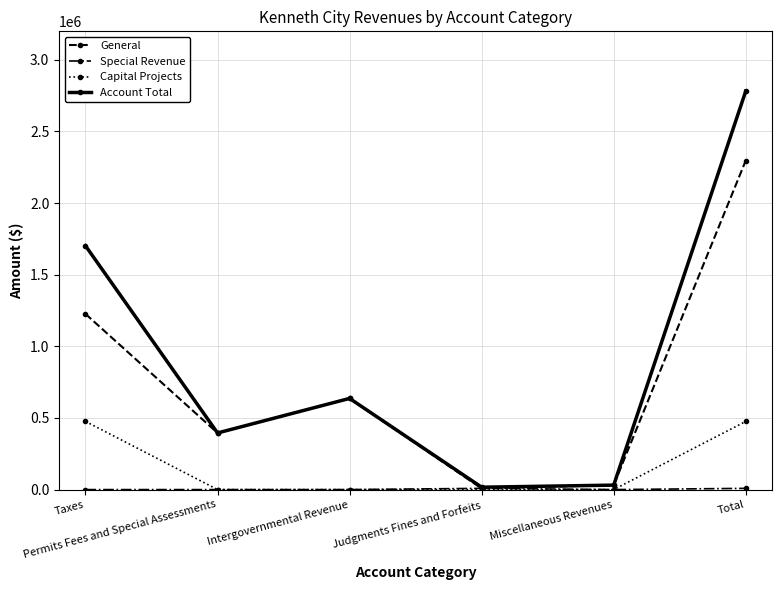

Between Permits Fees and Special Assessments and Total, which series saw the biggest shift?

Account Total